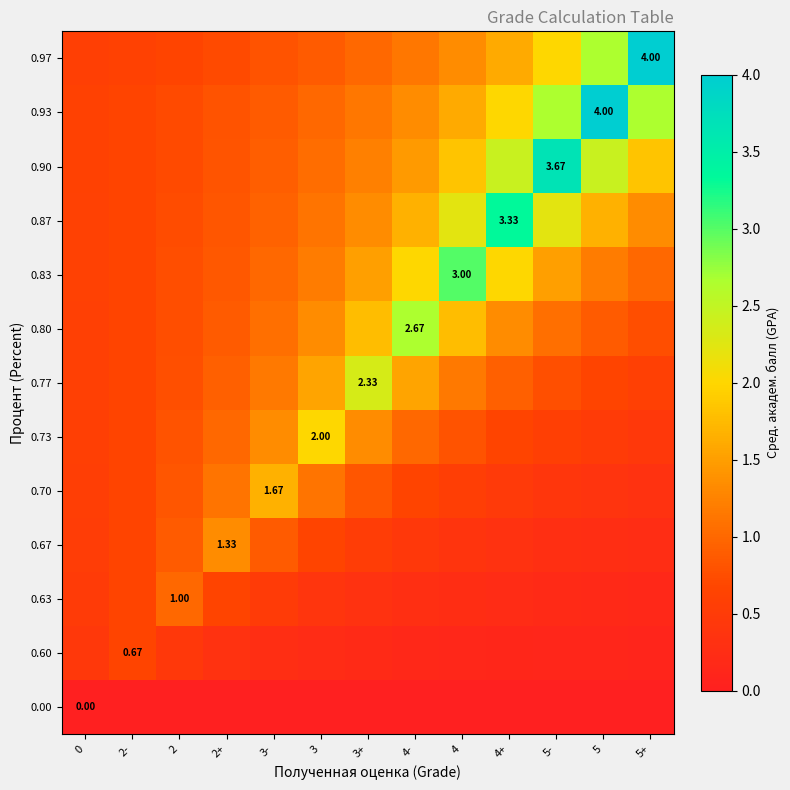

At 2+, list the series in order from smallest to largest.

0.00, 0.60, 0.63, 0.97, 0.93, 0.90, 0.87, 0.83, 0.80, 0.77, 0.73, 0.70, 0.67